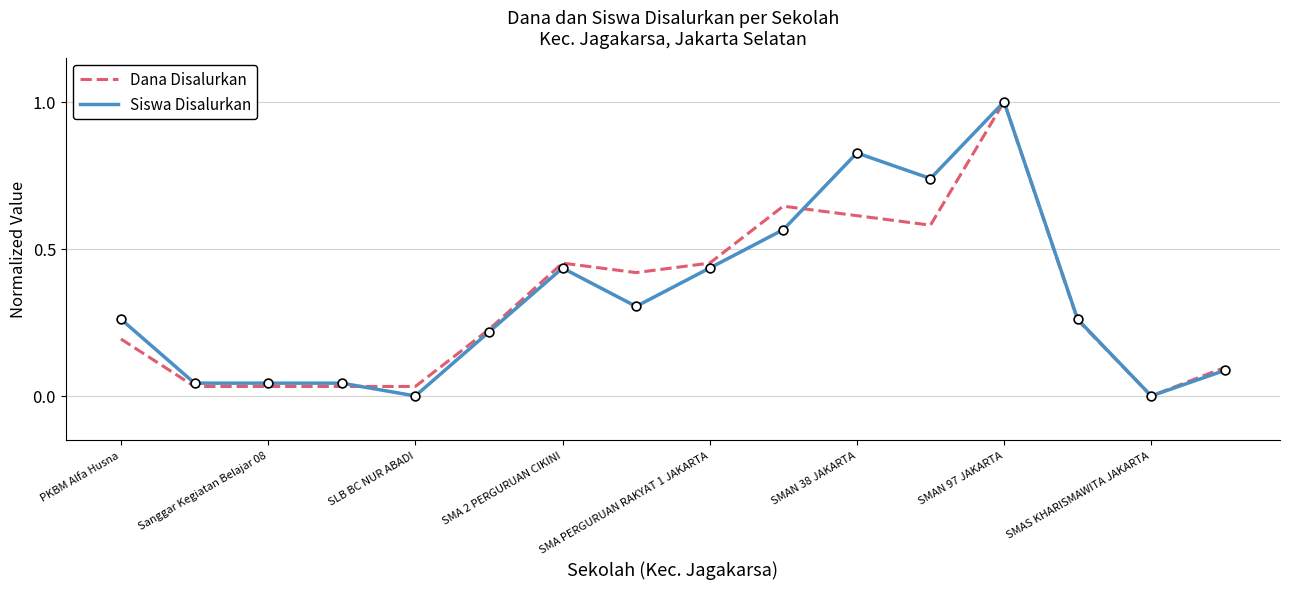

At how many categories does at least one series exceed 0?

15